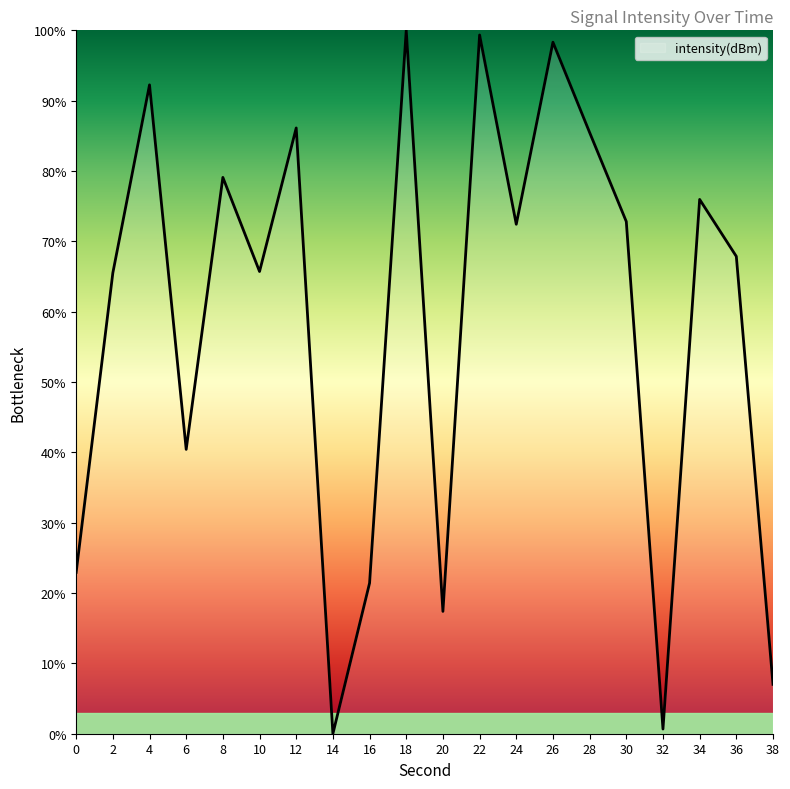

What is the difference between the maximum and minimum values?

100.0